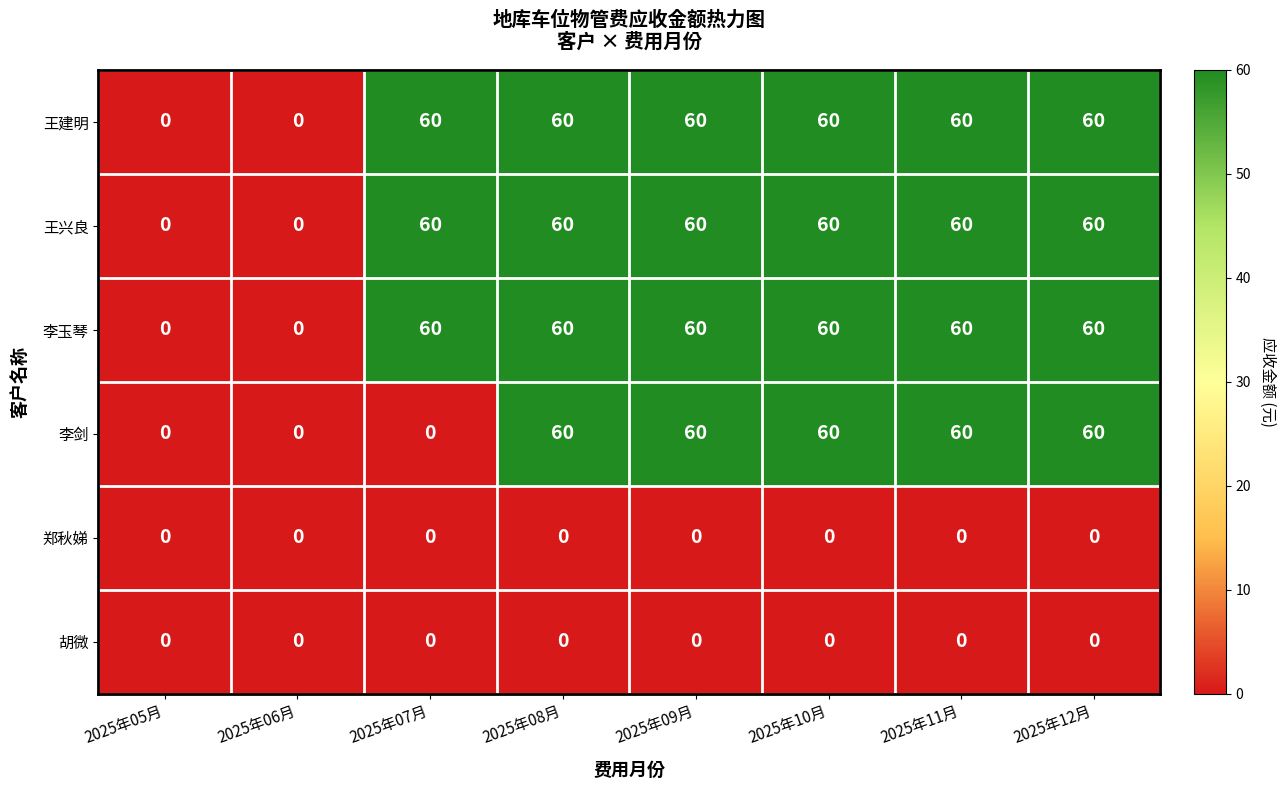

What is the spread (max minus min) of values at 2025年11月?

60